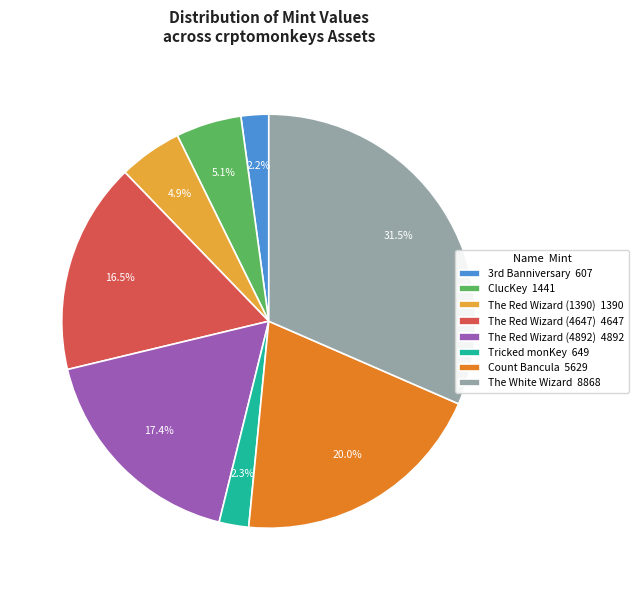

Does Tricked monKey account for over 50% of the chart?

No